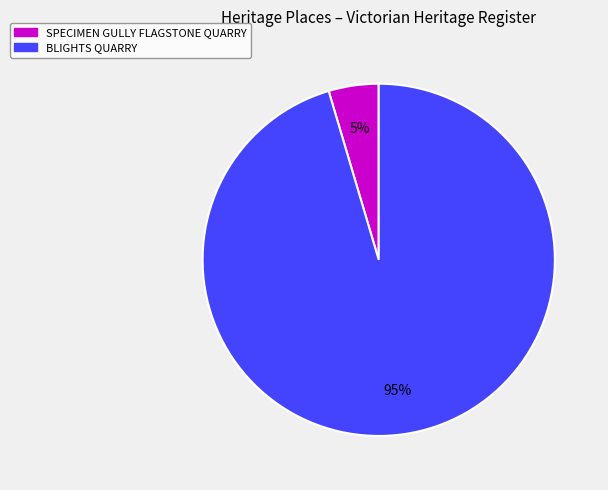

To the nearest percent, what is the average slice percentage?

50%